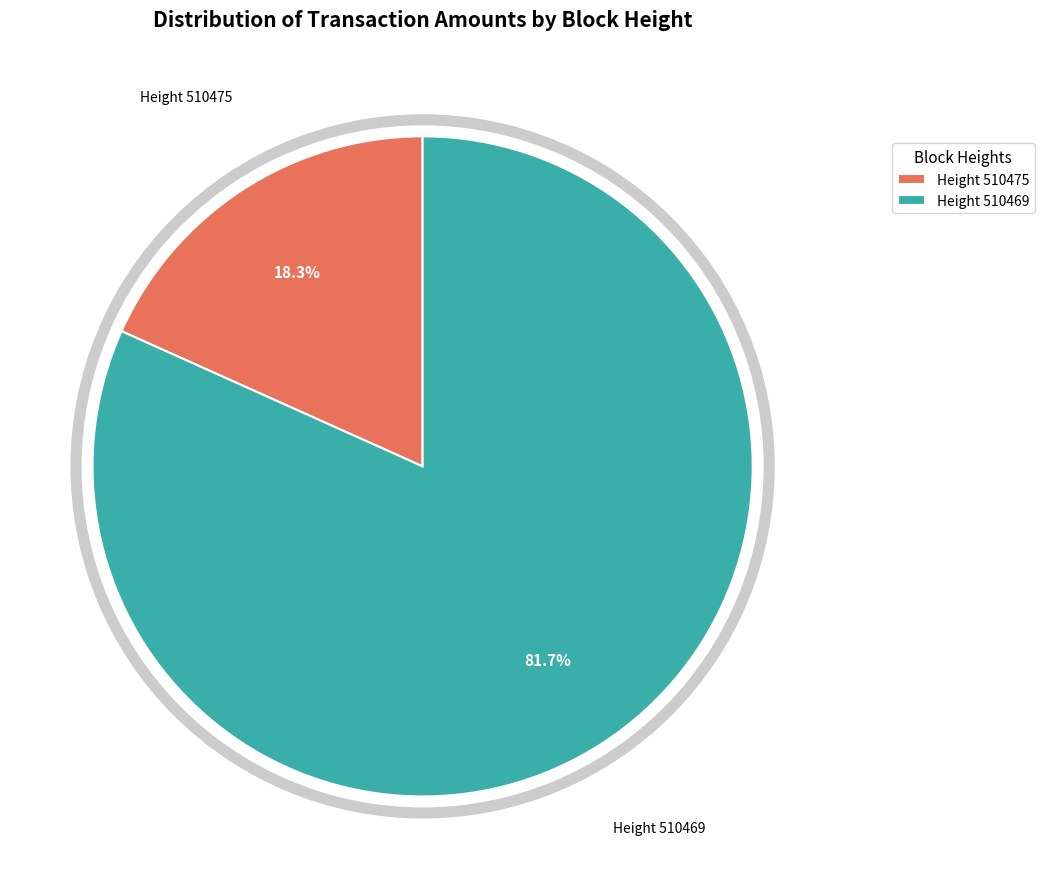

Combined, what portion of the pie is Height 510469 and Height 510475?

100.0%